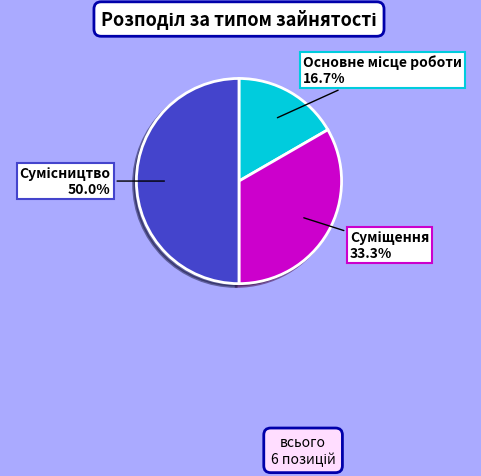

What is the smallest slice in the pie chart?

Основне місце роботи